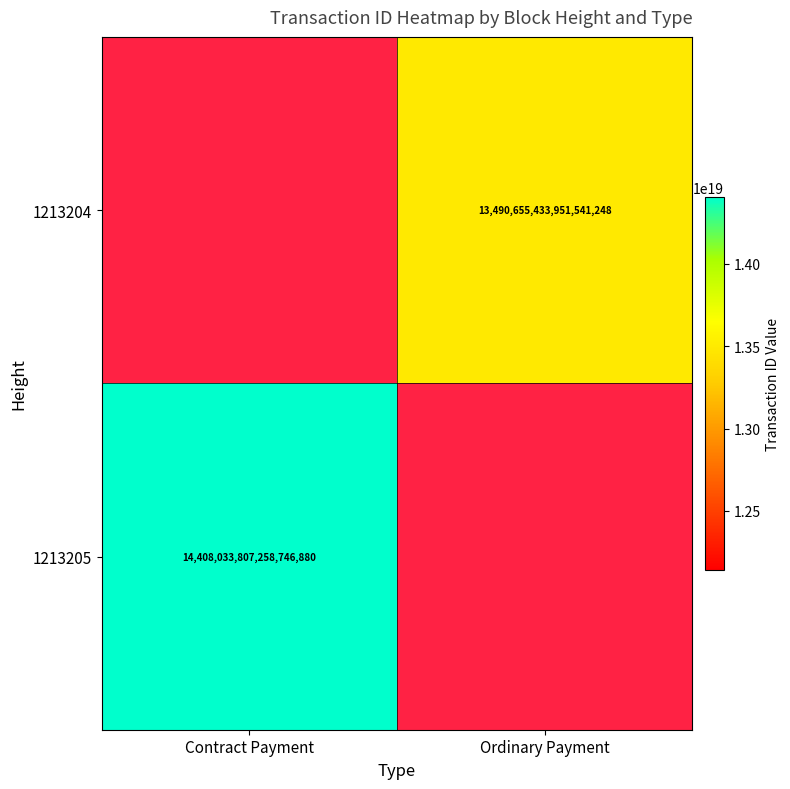

True or false: 1213204 has a value of 8566659693977431040 at Ordinary Payment.

False